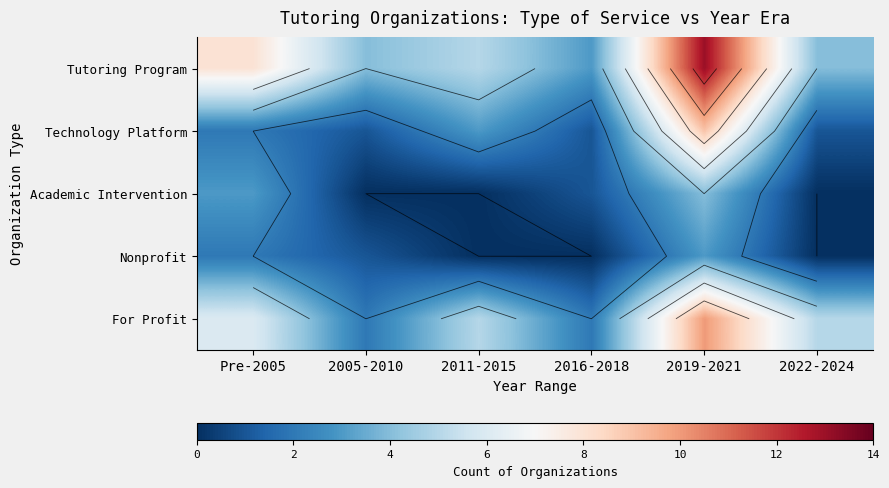

True or false: For Profit has a value of 7 at 2019-2021.

False